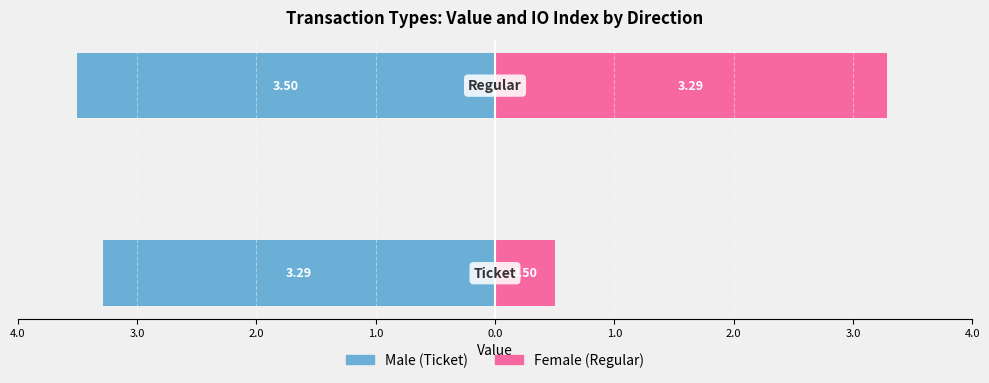

The Female series shows 4.6 at 3.0. True or false?

False